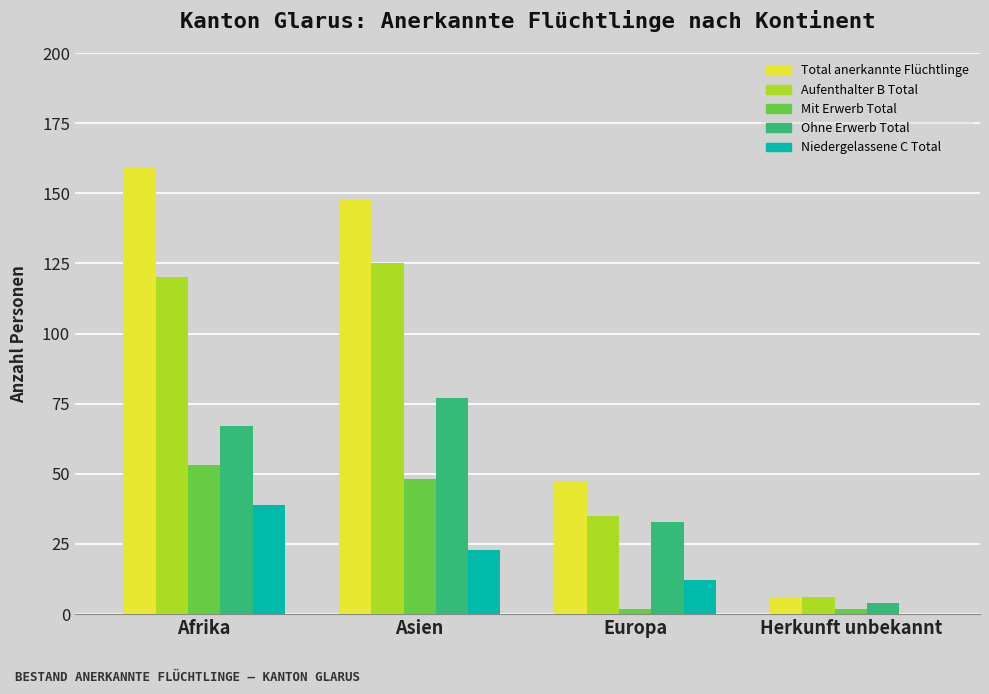

Which label corresponds to the largest value in the chart?

Afrika